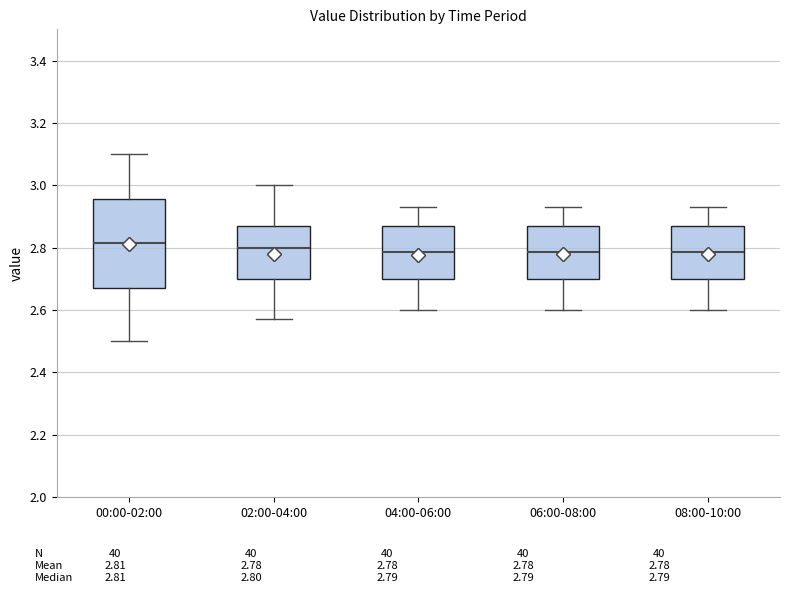

Which box is the tallest, from its lower edge to its upper edge?

00:00-02:00